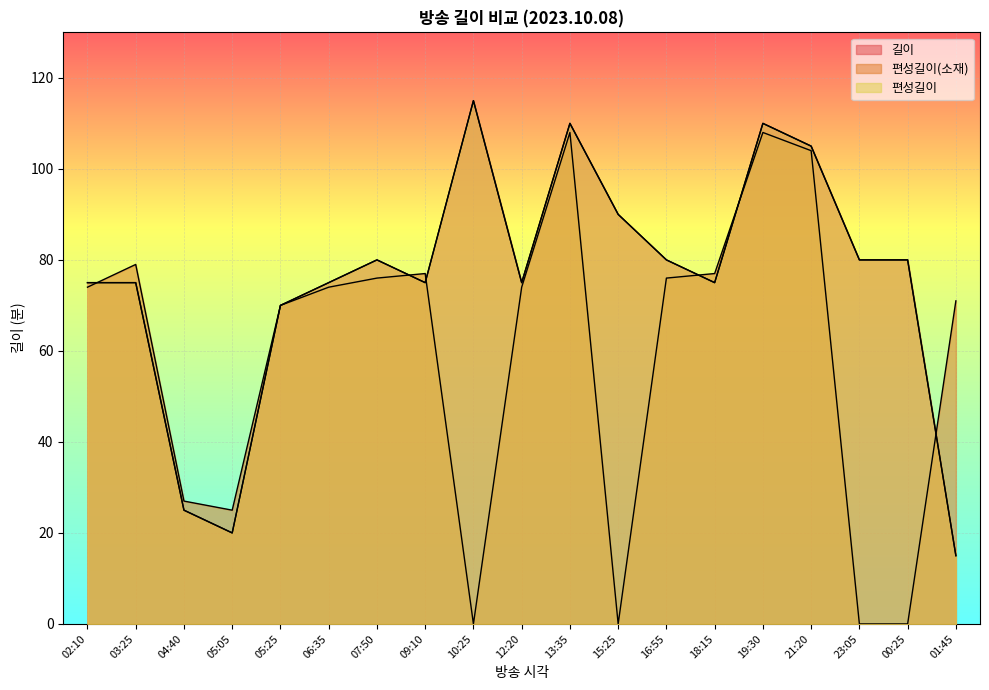

What is the total value across all series at 03:25?

229